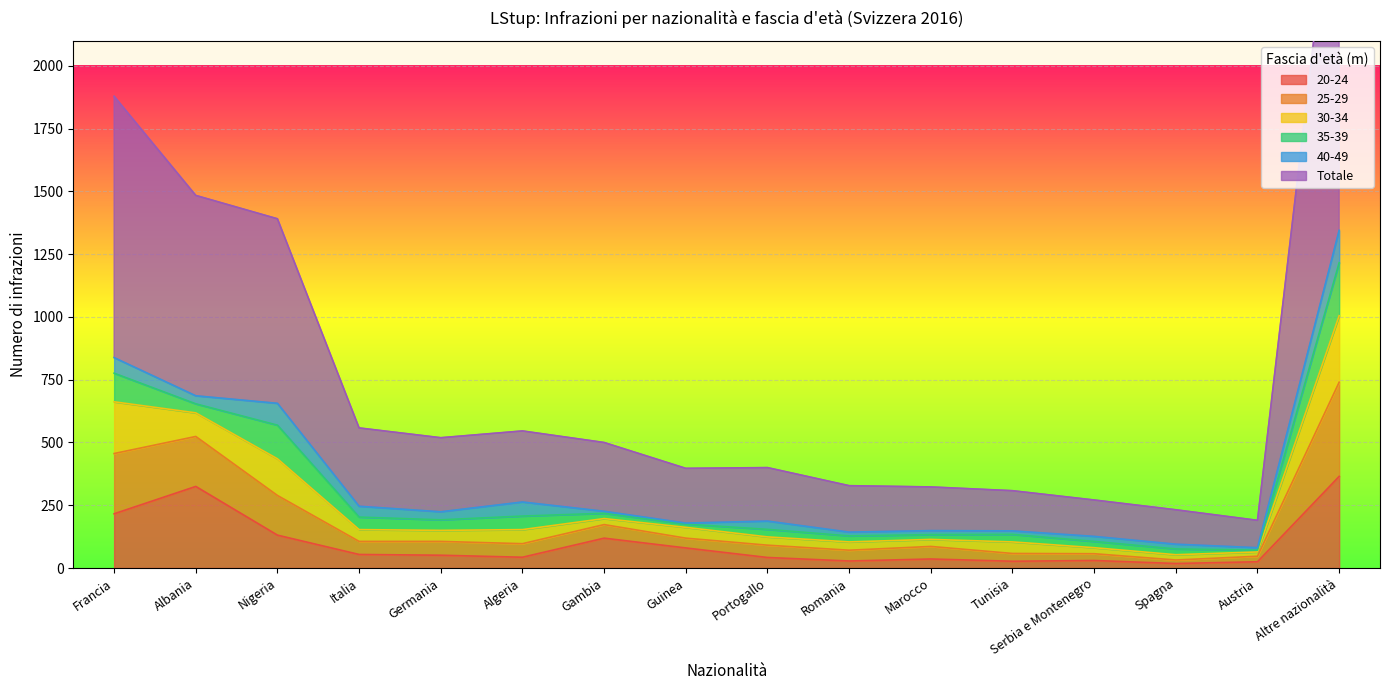

At which category is the sum across all series the highest?

Altre nazionalità